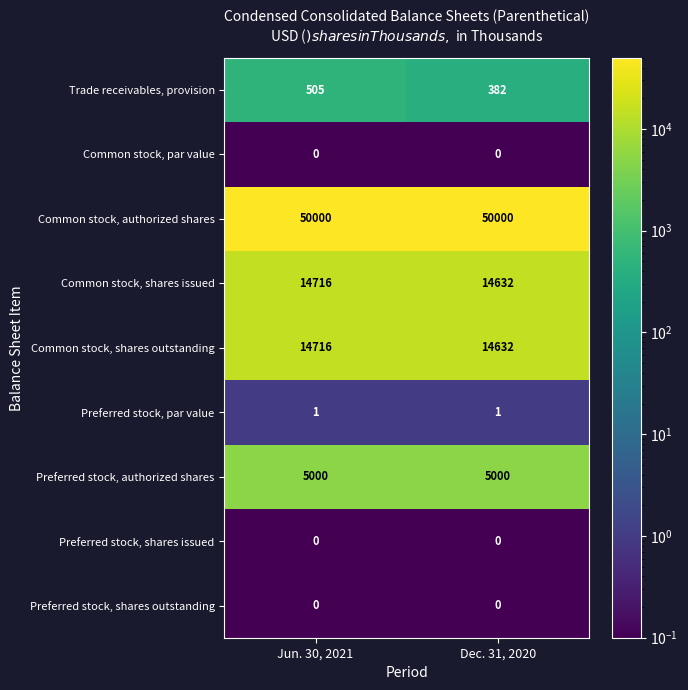

Which series changed the most between Jun. 30, 2021 and Dec. 31, 2020?

row_0